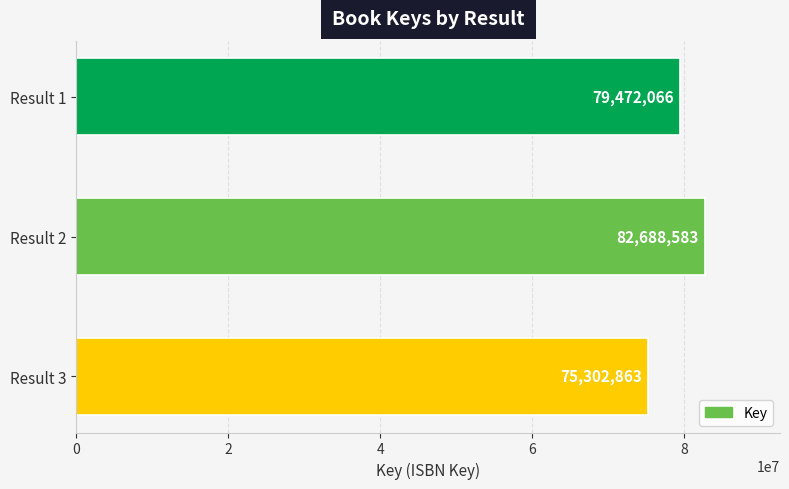

How many values are between 75302863 and 82688583?

3